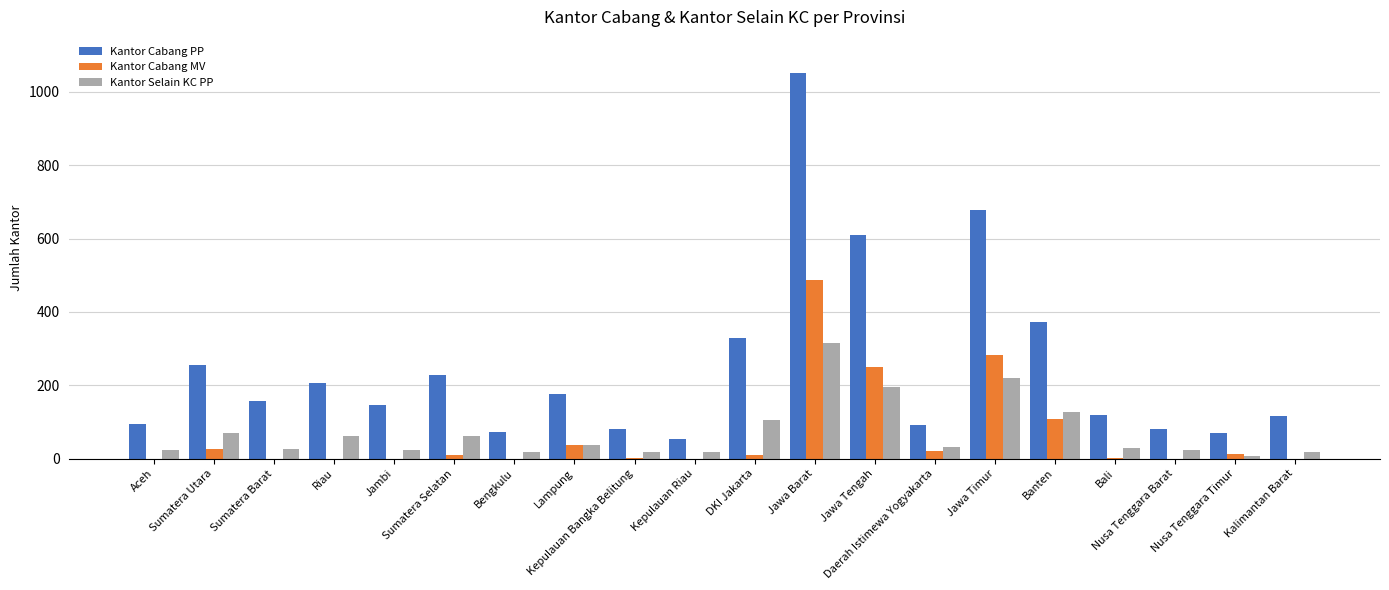

Where does the Kantor Cabang MV series first go above 9?

Sumatera Utara